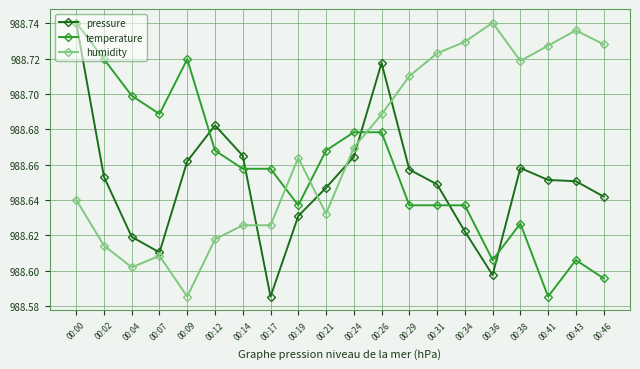

How many lines are shown in the chart?

3